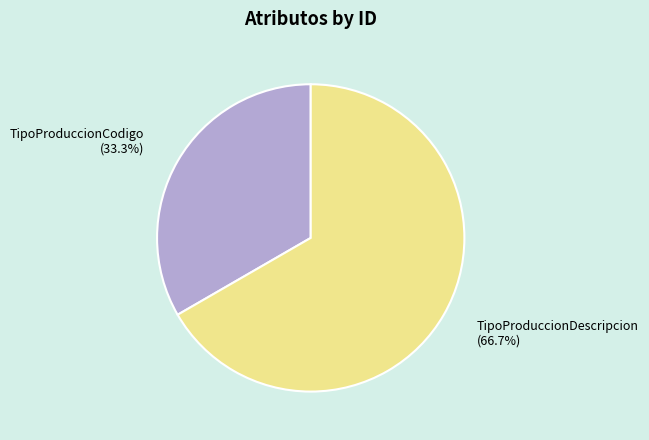

How many slices are in this pie chart?

2